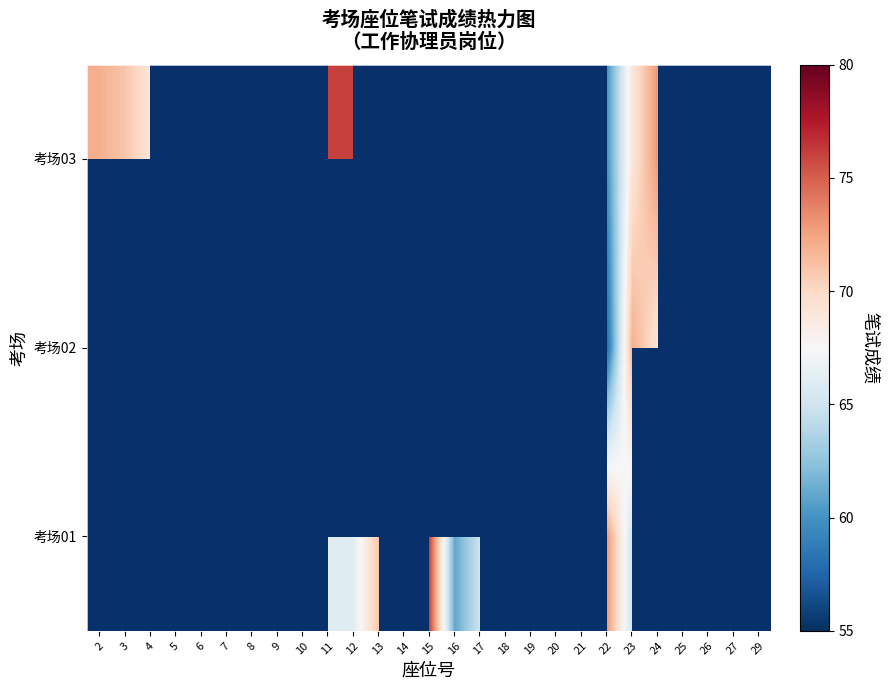

The value of 考场01 at 13 is 110.0. True or false?

False